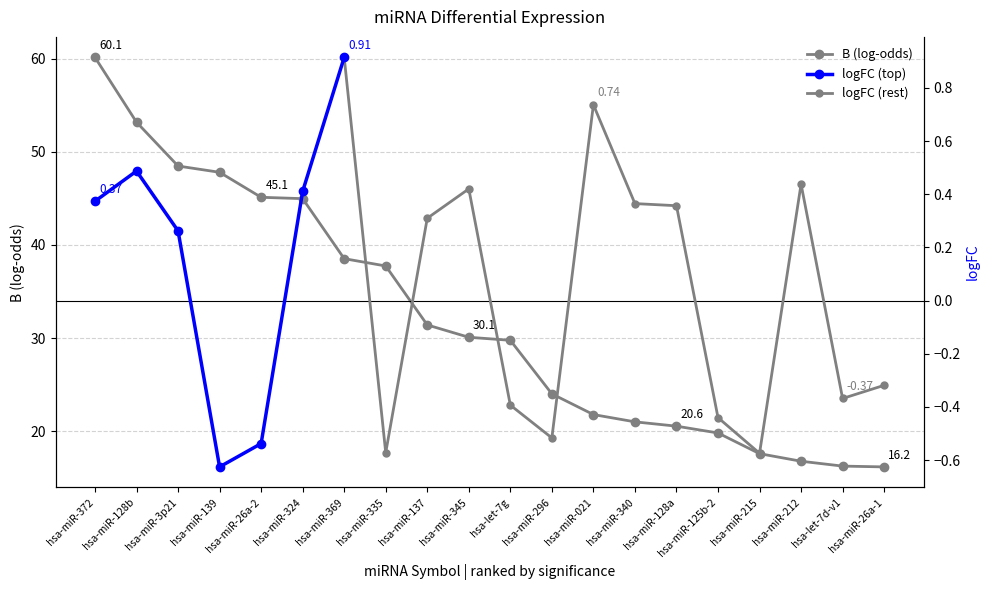

At which label does the data first exceed 30?

hsa-miR-372